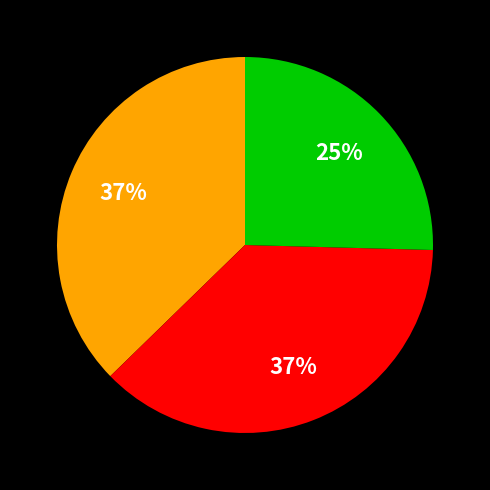

Does any single category account for the majority?

No